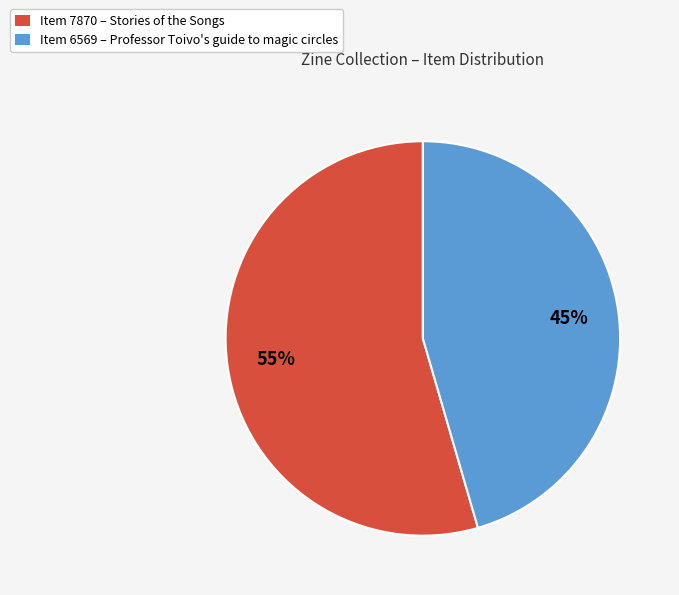

The Item 6569 – Professor Toivo's guide to magic circles slice represents 45% of the pie. True or false?

True